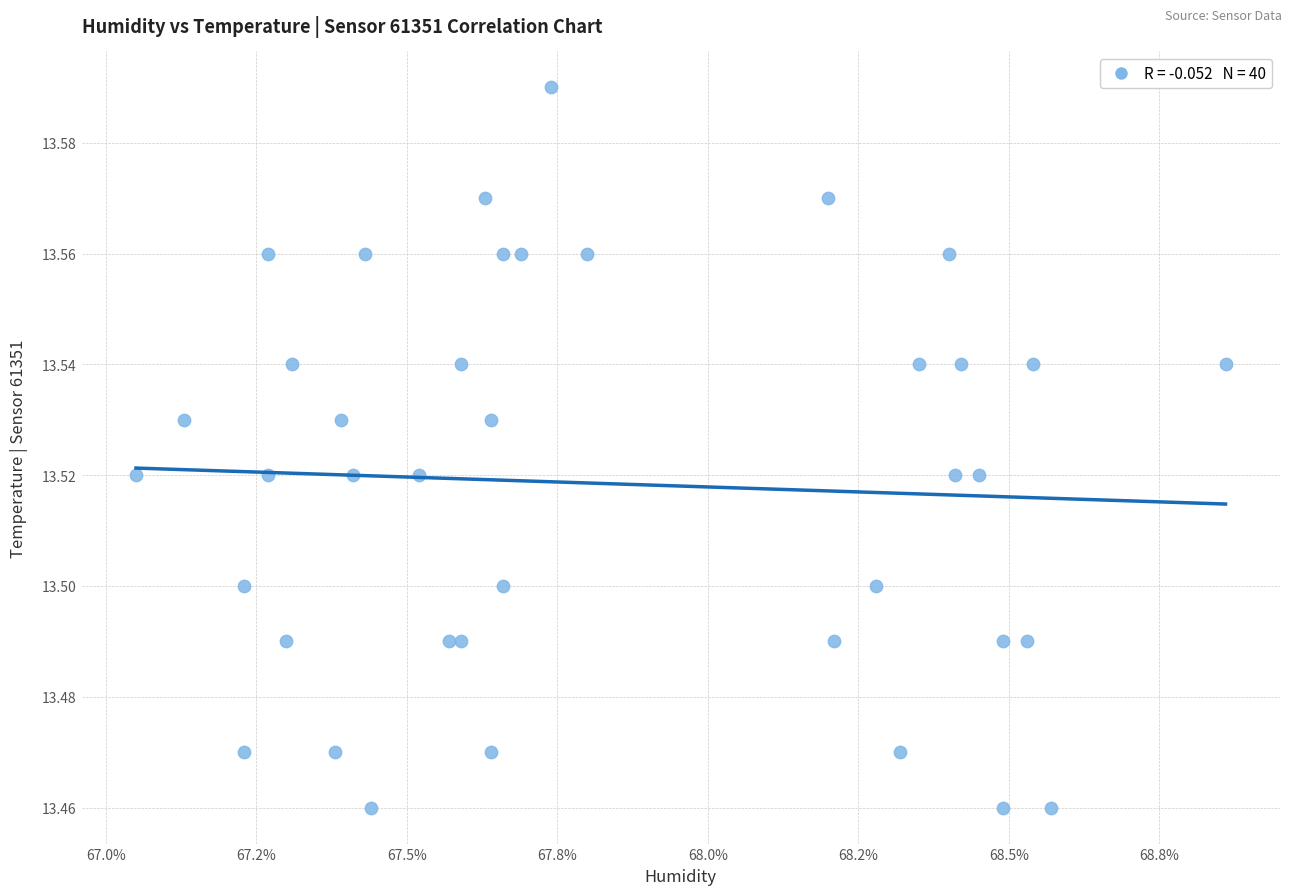

What is the range of X values (max minus min)?

1.8